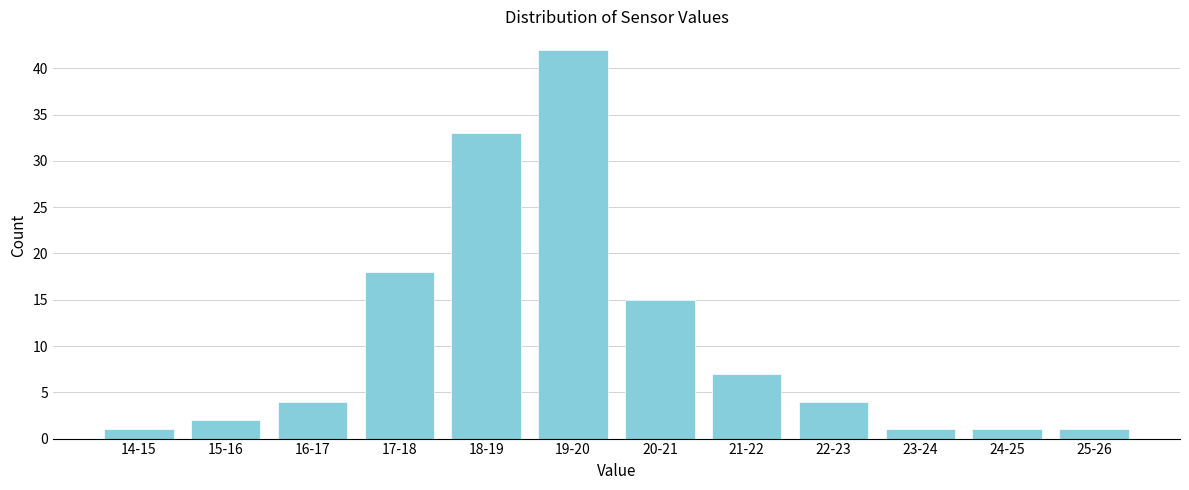

Reading right to left, extract all data points from this chart.

1	1	1	4	7	15	42	33	18	4	2	1